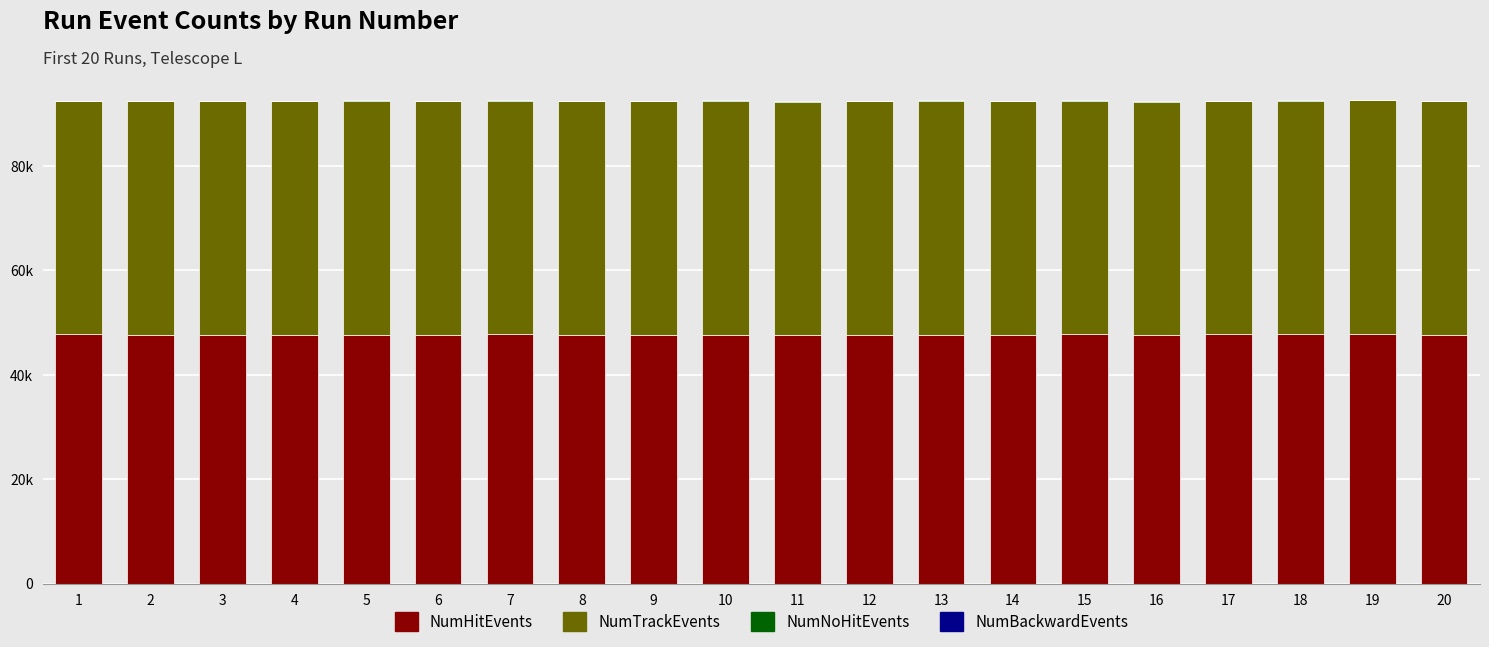

Rank the categories by NumHitEvents value from lowest to highest.

6, 11, 3, 16, 10, 13, 14, 20, 12, 9, 2, 5, 8, 4, 7, 17, 1, 19, 18, 15